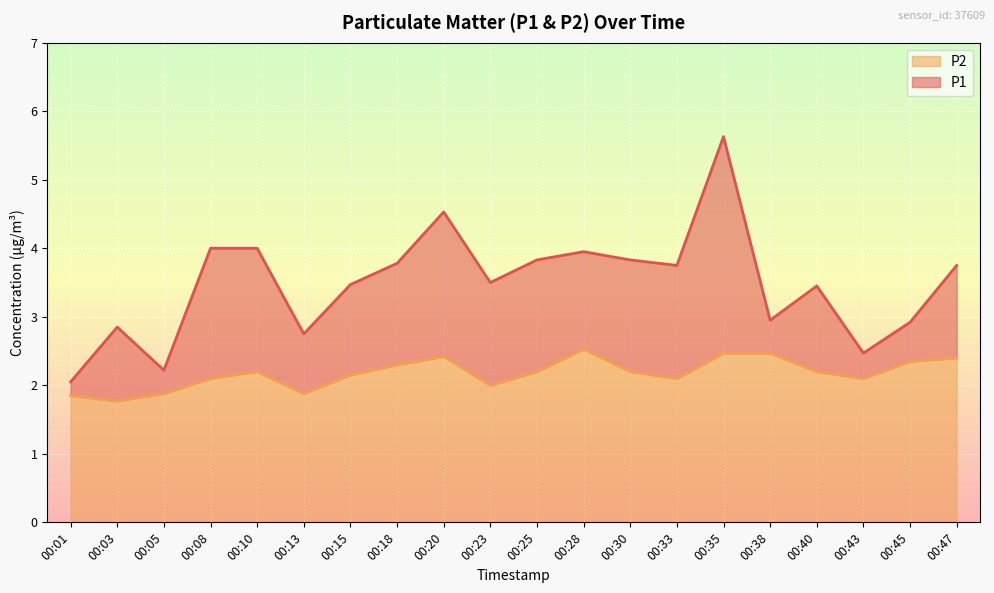

What is the smallest value displayed?

1.8